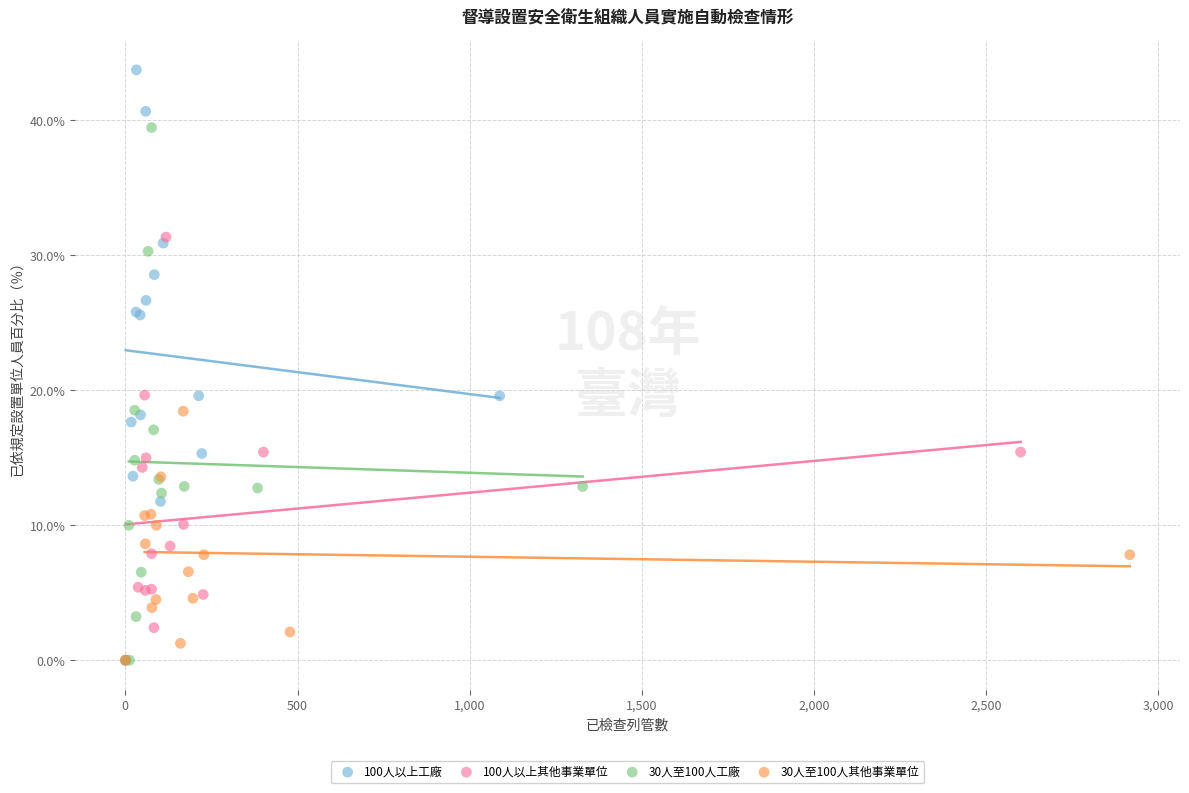

Which series has the widest spread of Y values?

100人以上工廠